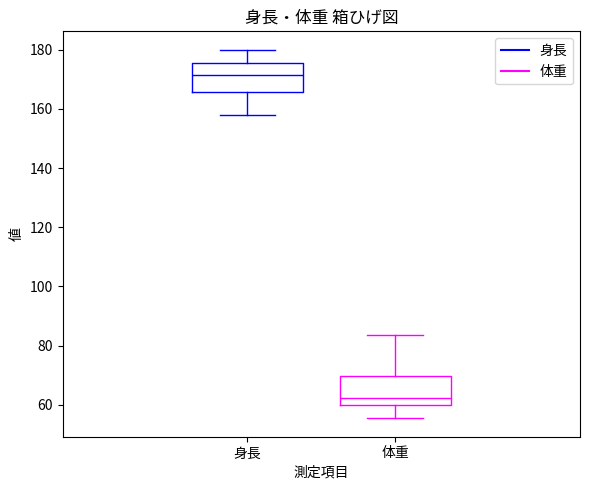

Which box has the lowest median line?

体重